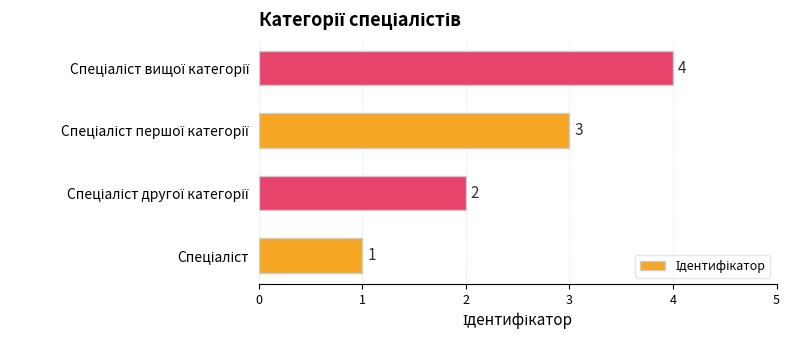

What is the maximum value shown in the chart?

4